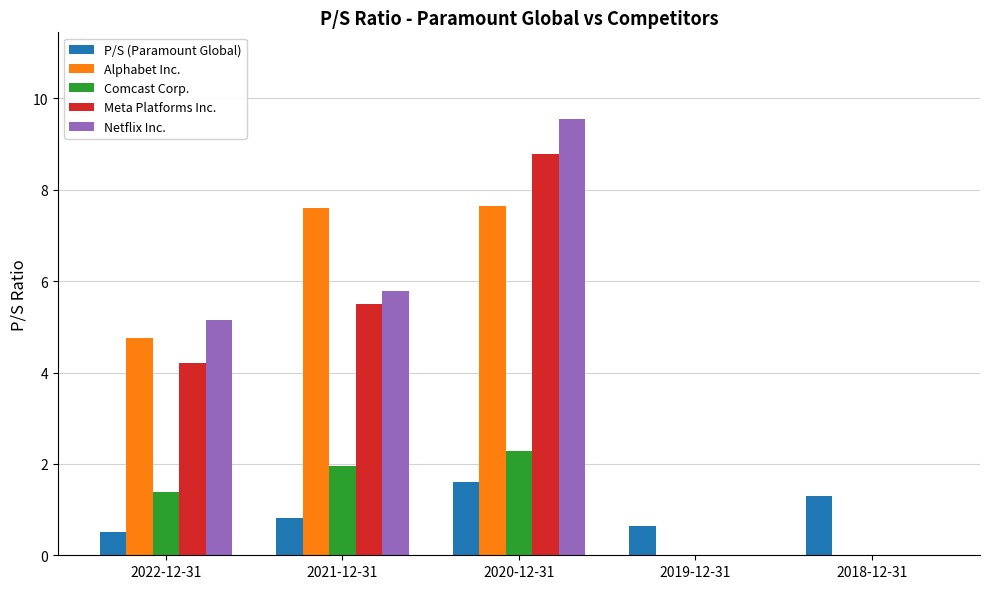

Which category has the highest value in the Comcast Corp. series?

2020-12-31